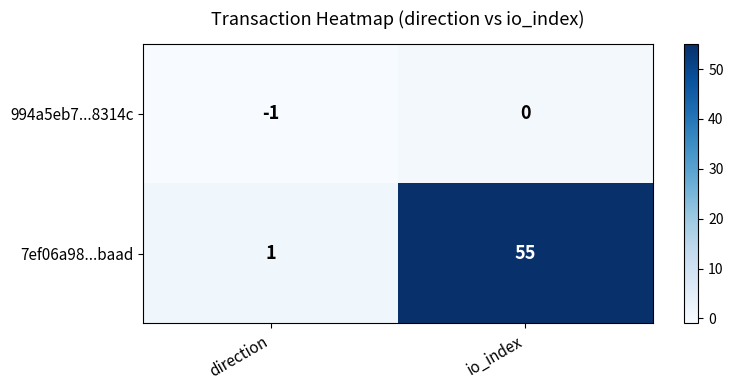

What is the sum of all 7ef06a98...baad values?

56